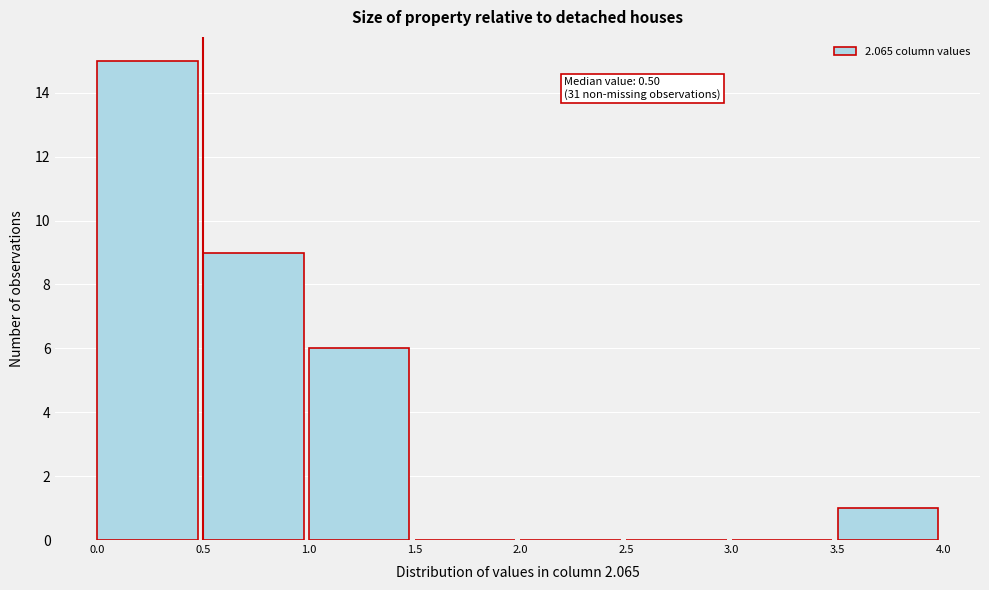

Over which range of the x-axis is the bar tallest?

0.0 to 0.5